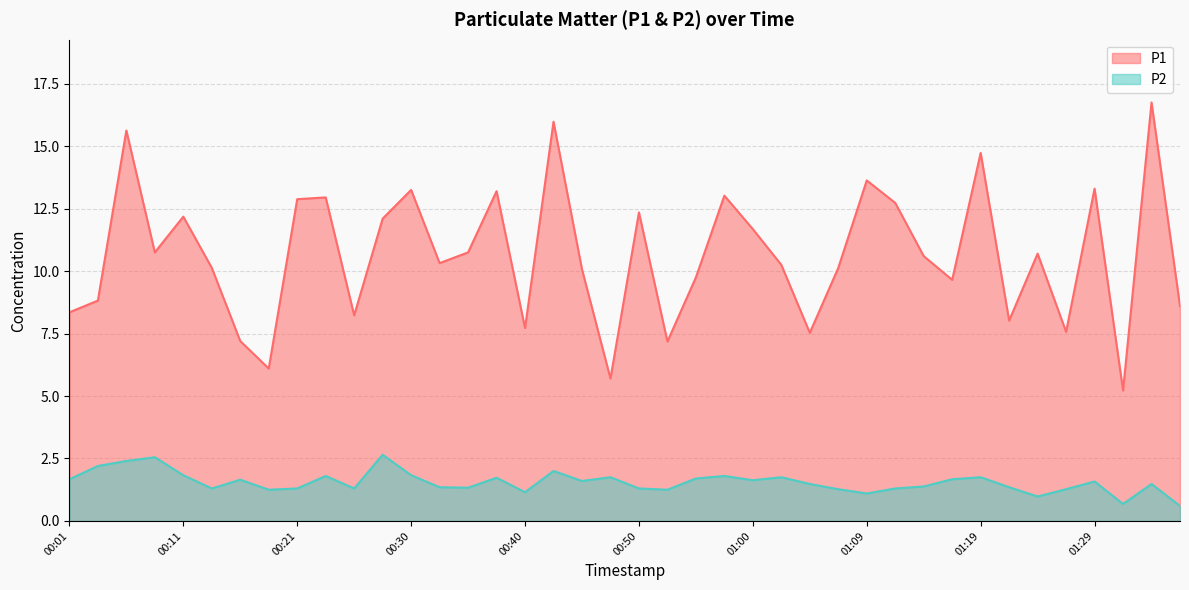

How many lines are shown in the chart?

2